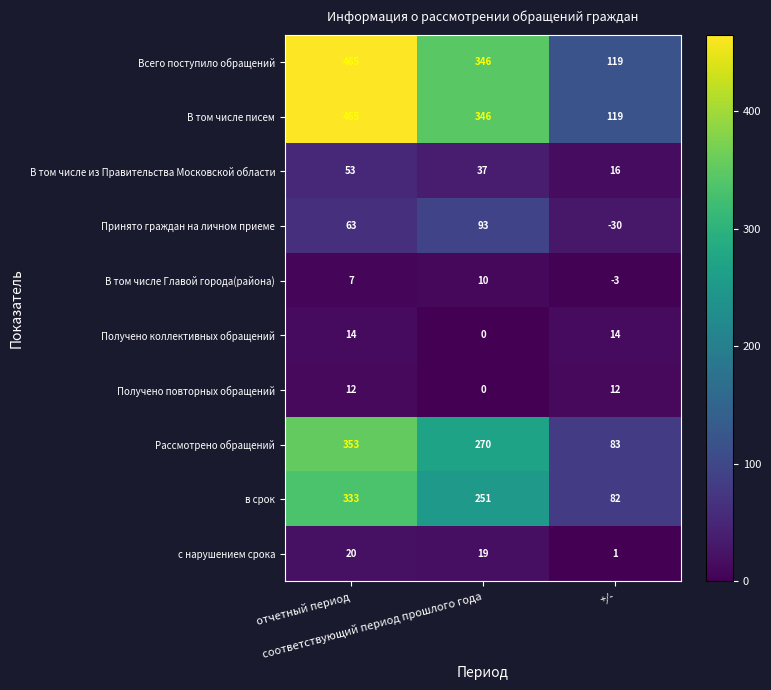

What is the average value of the с нарушением срока series?

13